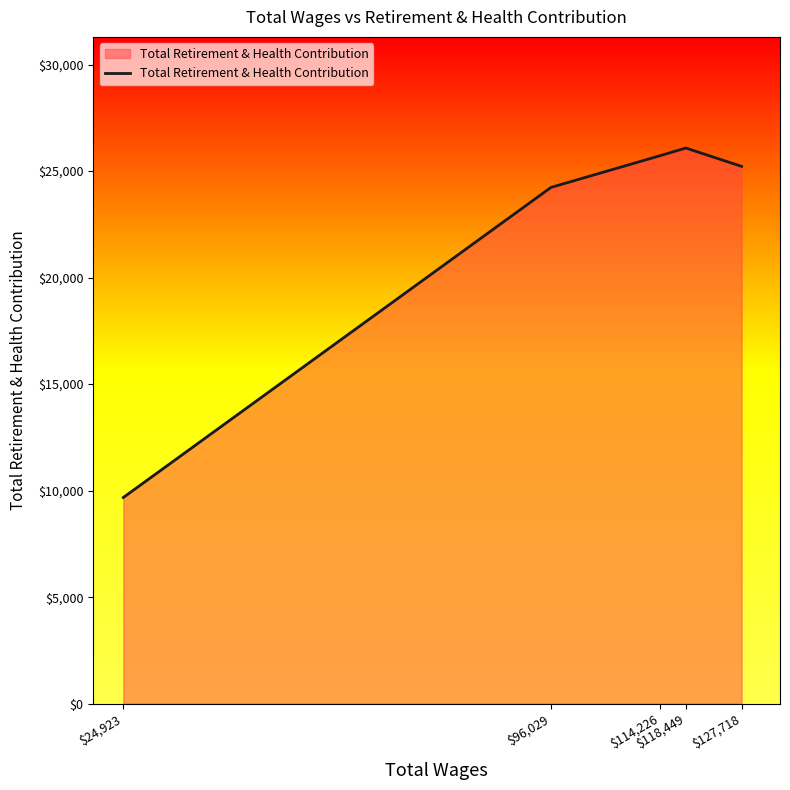

True or false: the data has more than 0 interior local peaks.

True